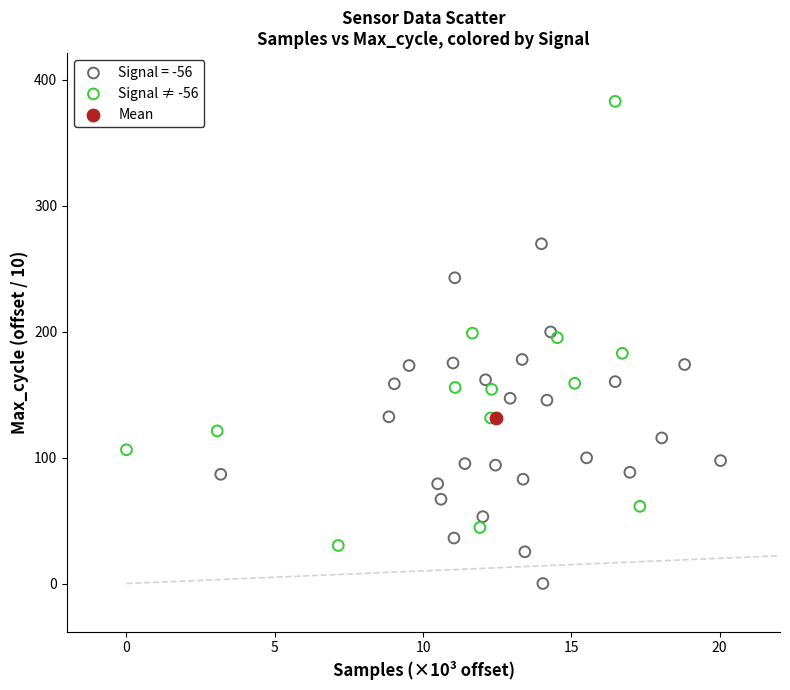

What are all the series names shown in the legend?

Signal = -56, Signal ≠ -56, Mean